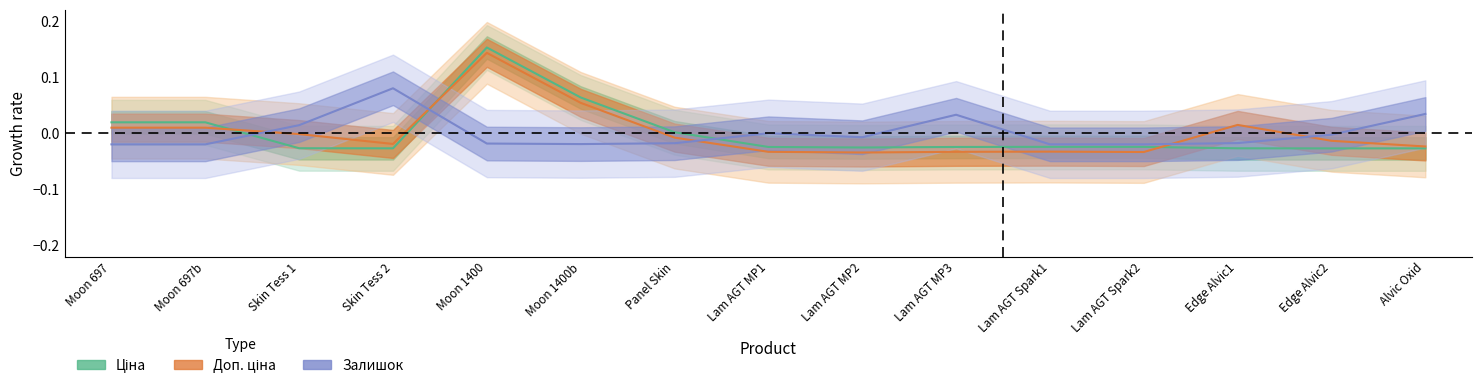

Is it true that Ціна equals -0.0 at Skin Tess 1?

True